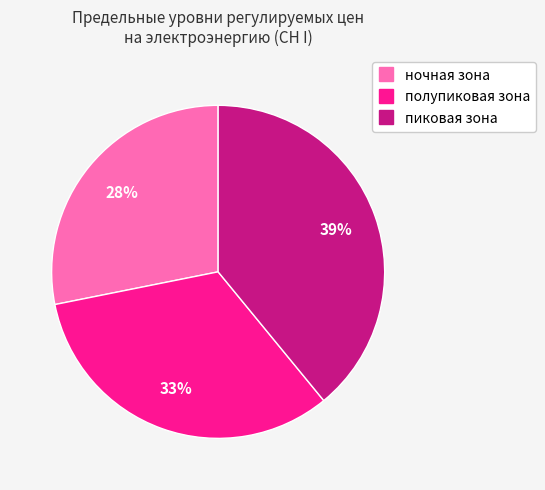

What percentage is the ночная зона slice, to the nearest percent?

28%